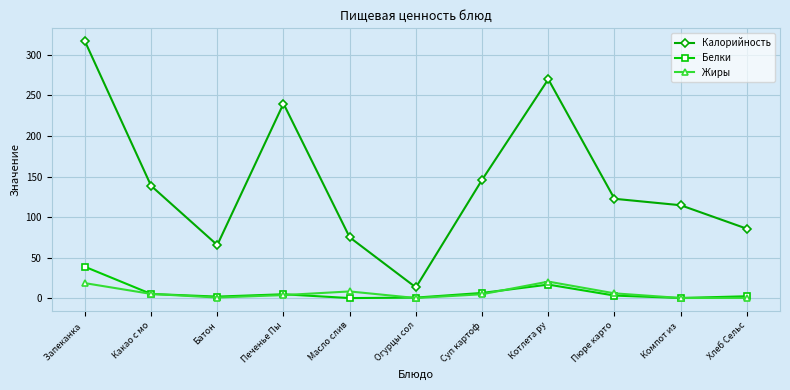

Which series has the widest spread of values?

Калорийность